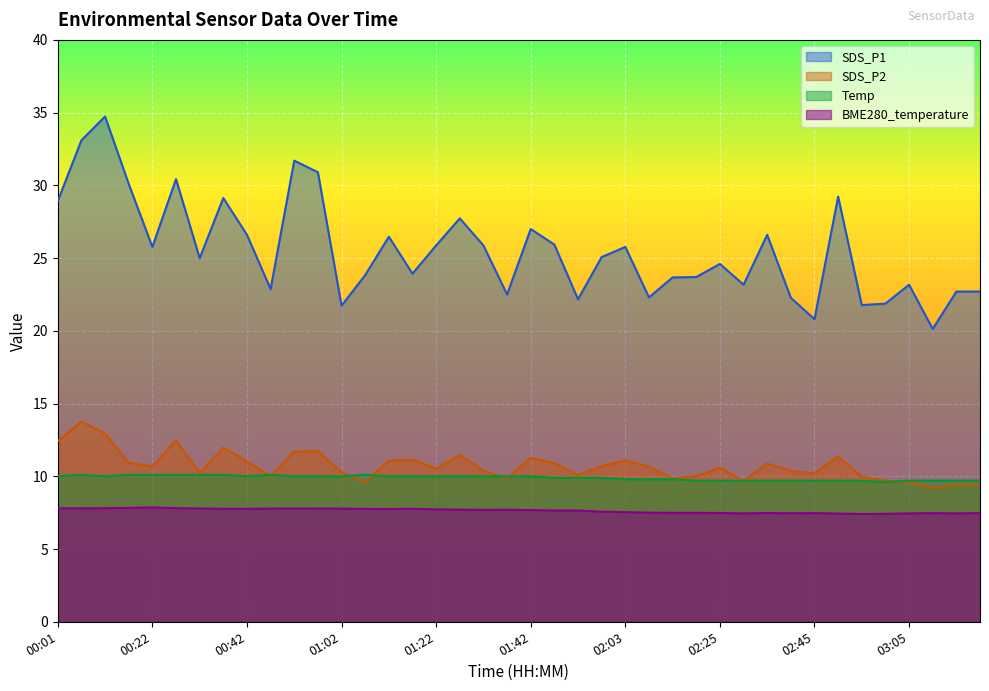

True or false: Temp and BME280_temperature intersect in this chart.

False